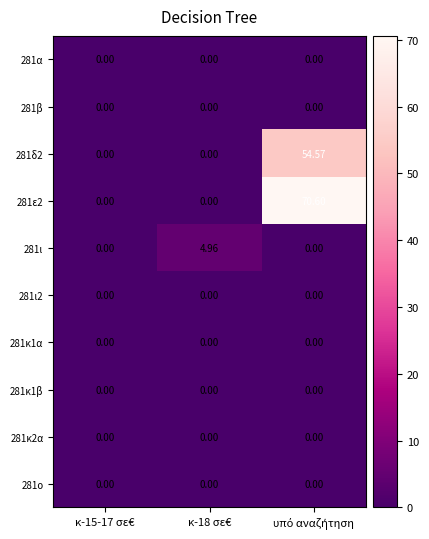

What is the maximum value shown in the chart?

70.6